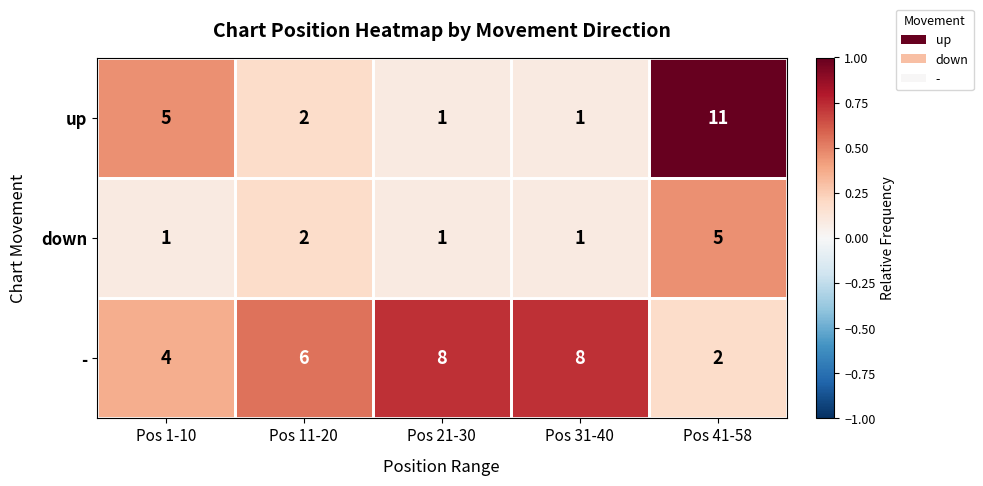

List the series in order of their overall mean, highest first.

-, up, down